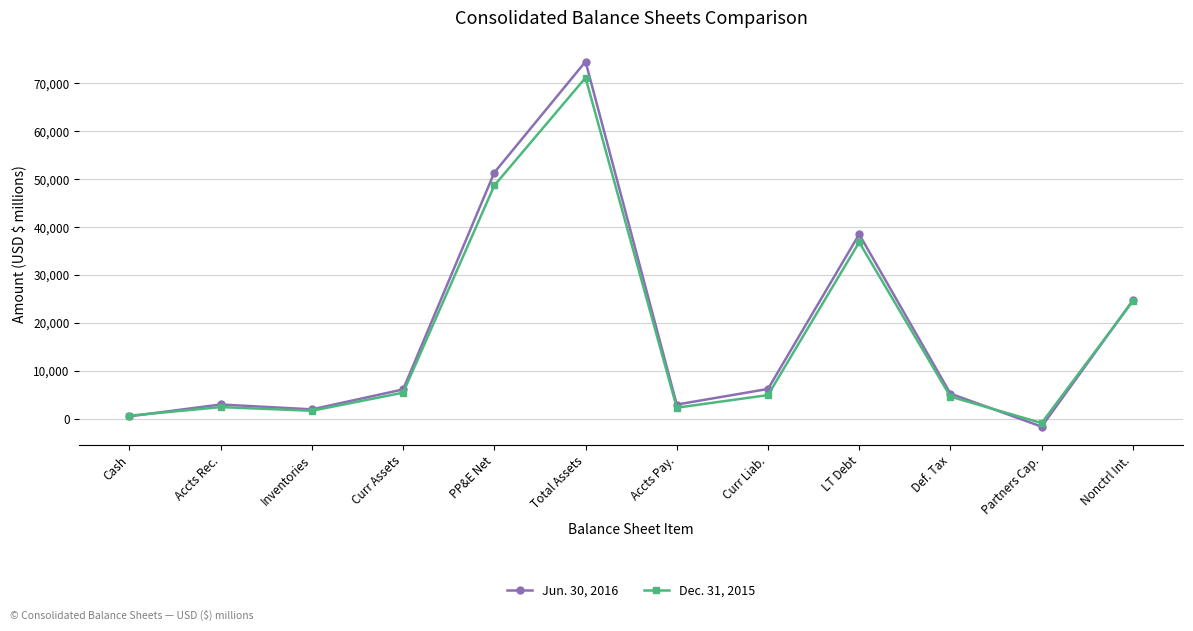

At which category does the chart reach its minimum across all series?

Partners Cap.